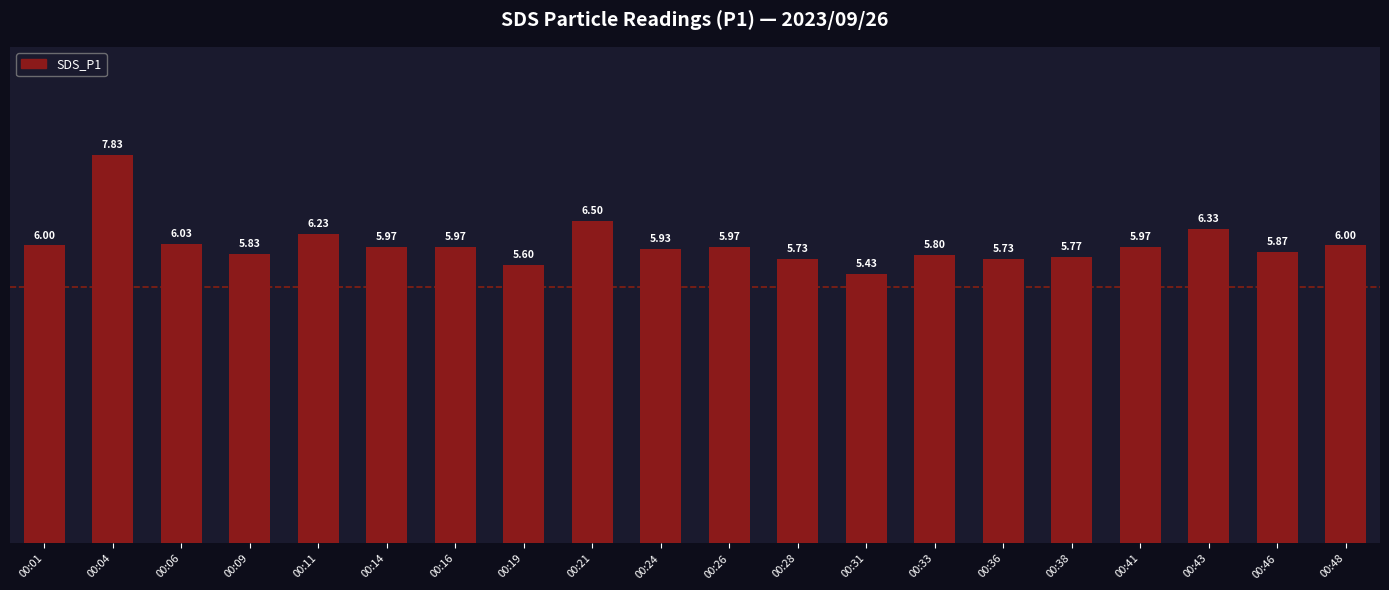

How many bars are there in total?

20